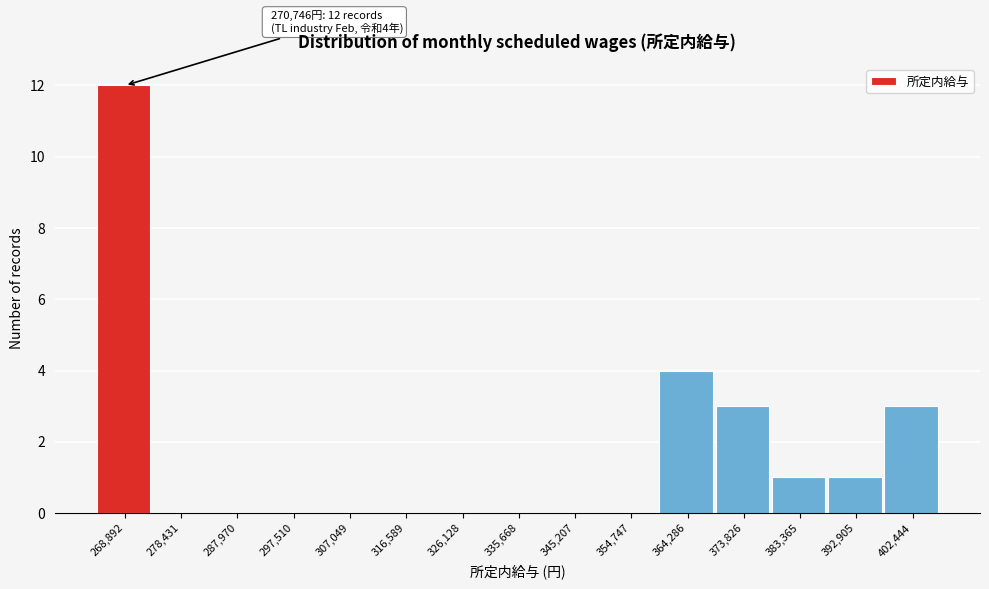

Reading left to right, extract all data points from this chart.

268,892=12	278,431=0	287,970=0	297,510=0	307,049=0	316,589=0	326,128=0	335,668=0	345,207=0	354,747=0	364,286=4	373,826=3	383,365=1	392,905=1	402,444=3